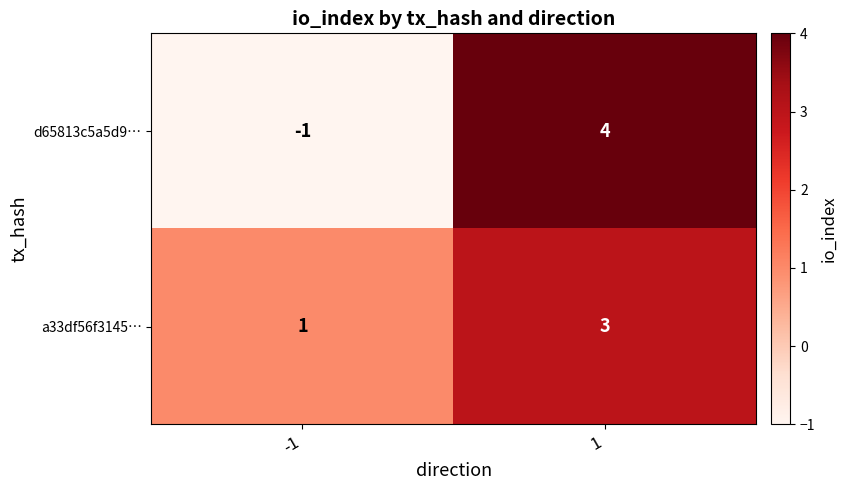

Which series has the largest total across all categories?

a33df56f3145…